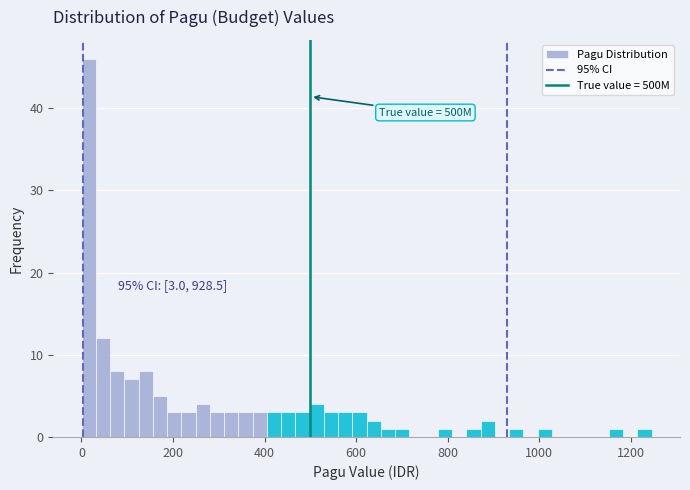

Read against the x-axis, roughly where is the centre of the tallest bar?

20